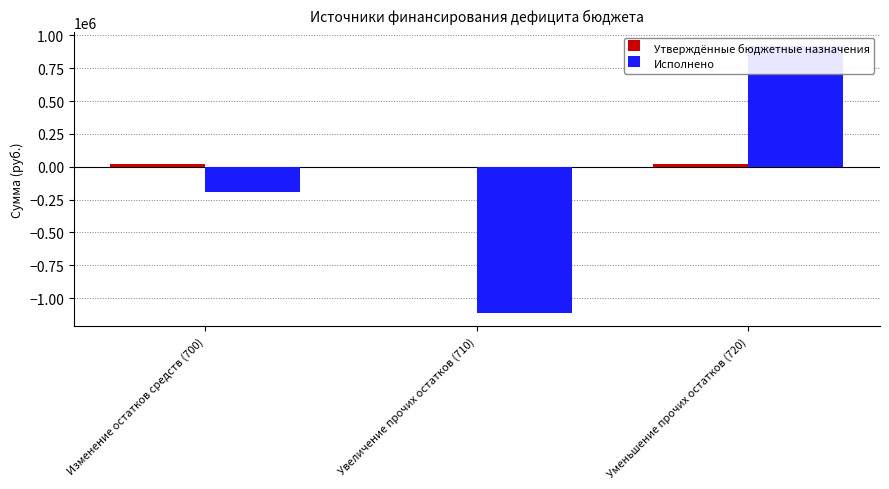

What is the smallest value displayed?

-1112273.9